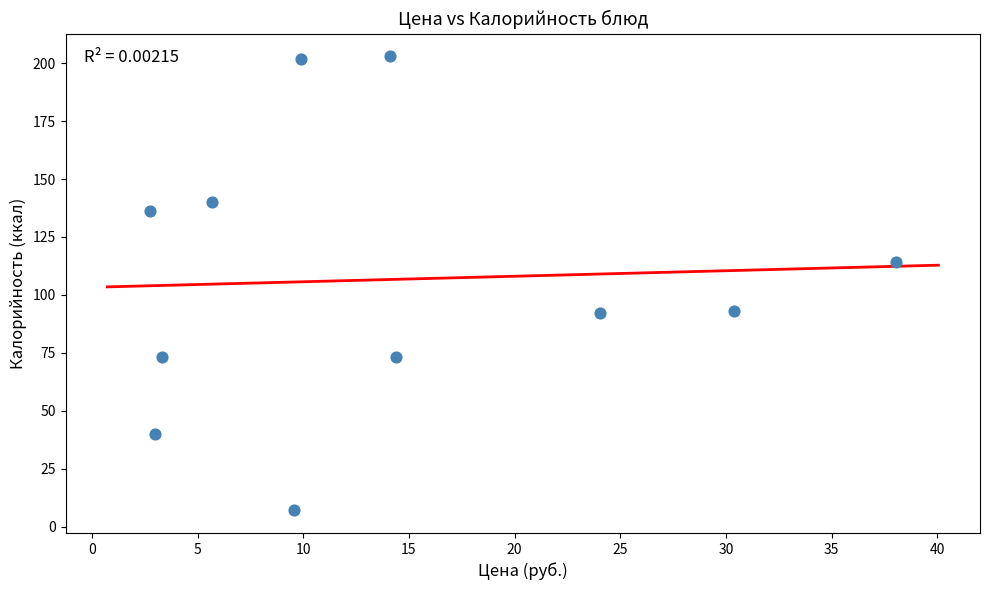

What Y value in the scatter plot is closest to 105?

114